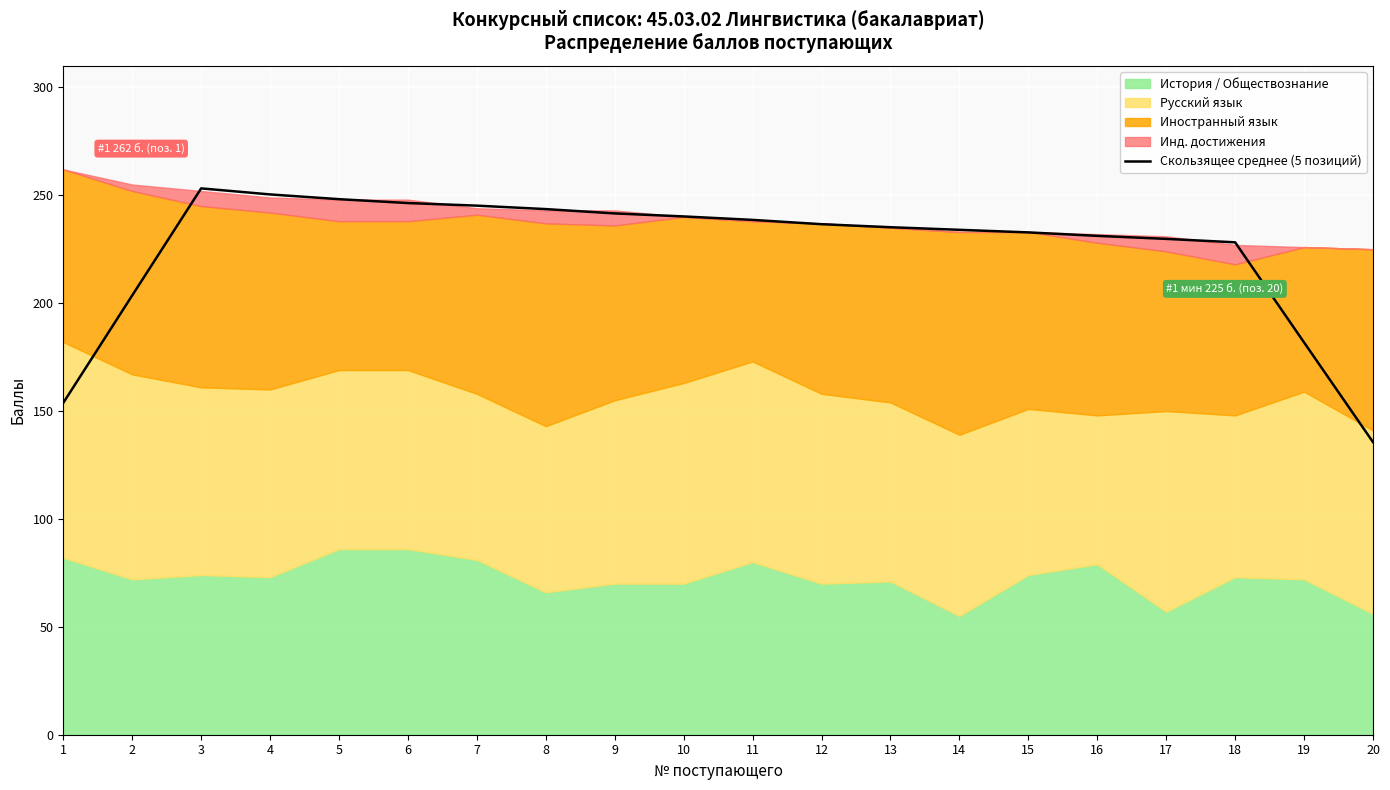

The chart shows a value of 243.6 at 8. True or false?

True